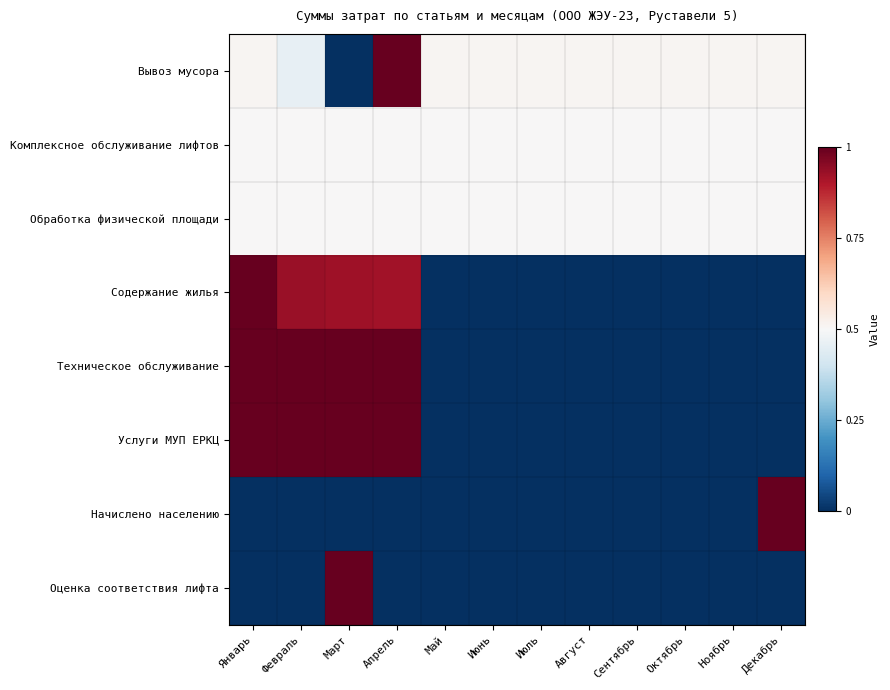

At which category is the sum across all series the highest?

Март